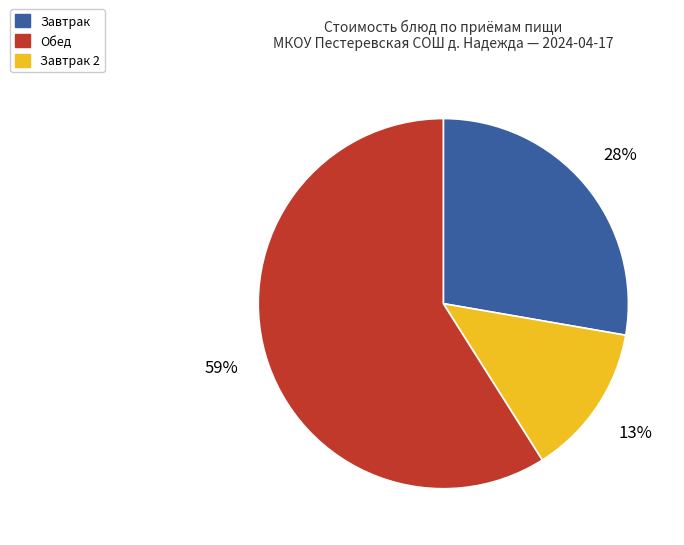

To the nearest percent, what is the average slice percentage?

33%